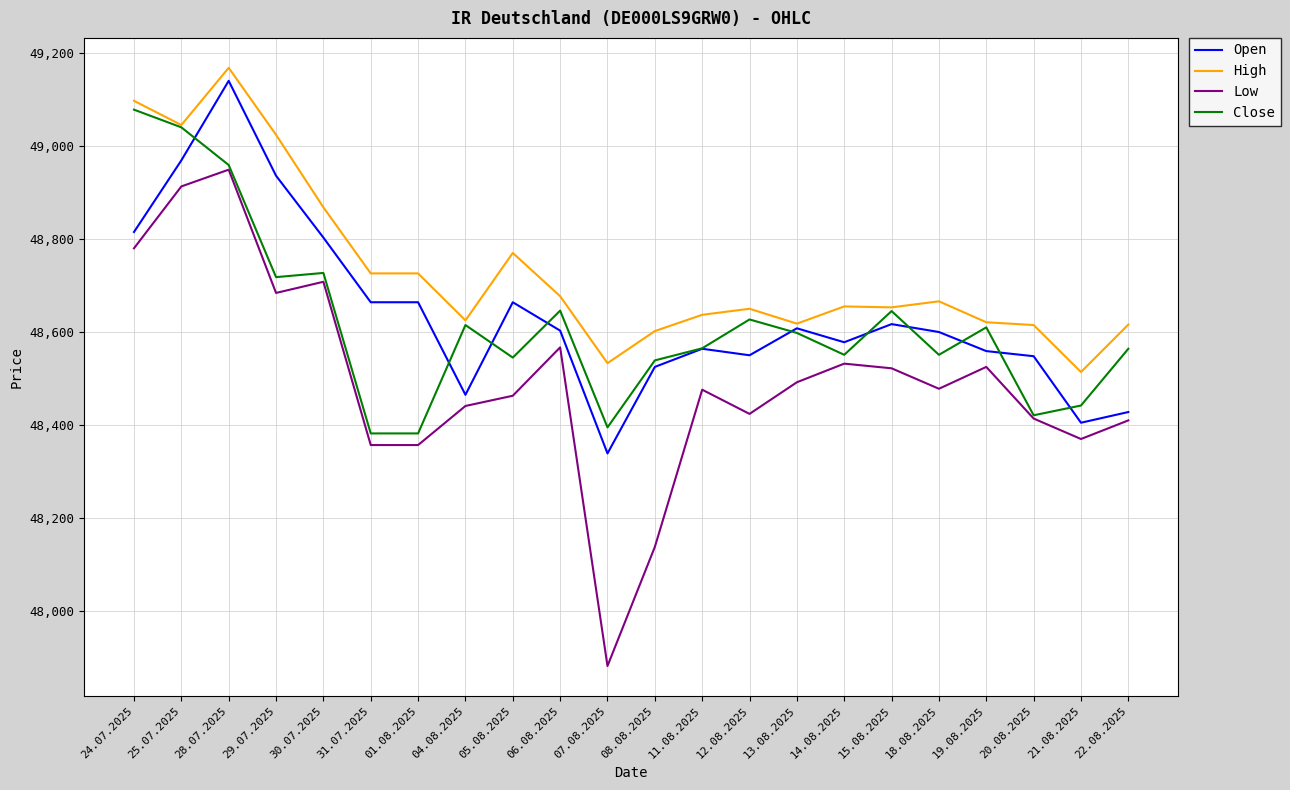

Between 05.08.2025 and 19.08.2025, which series saw the biggest shift?

High